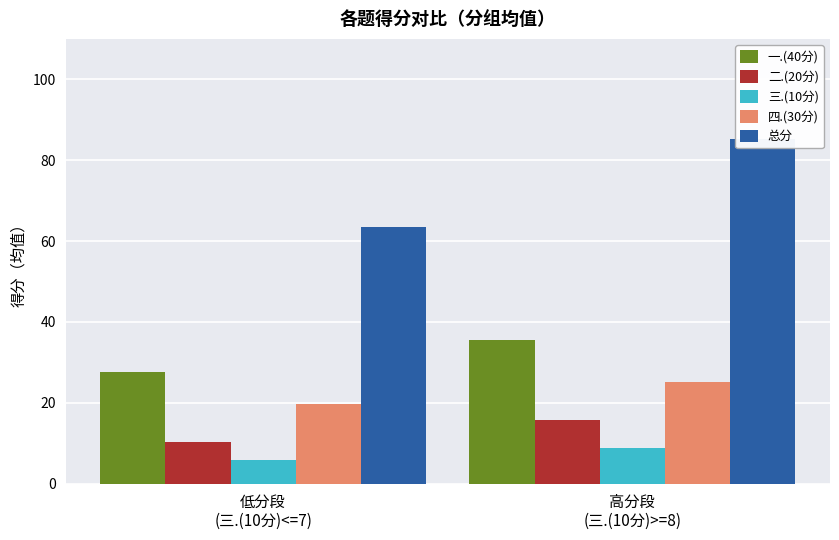

Are the bars grouped side by side (vs. stacked)?

Yes